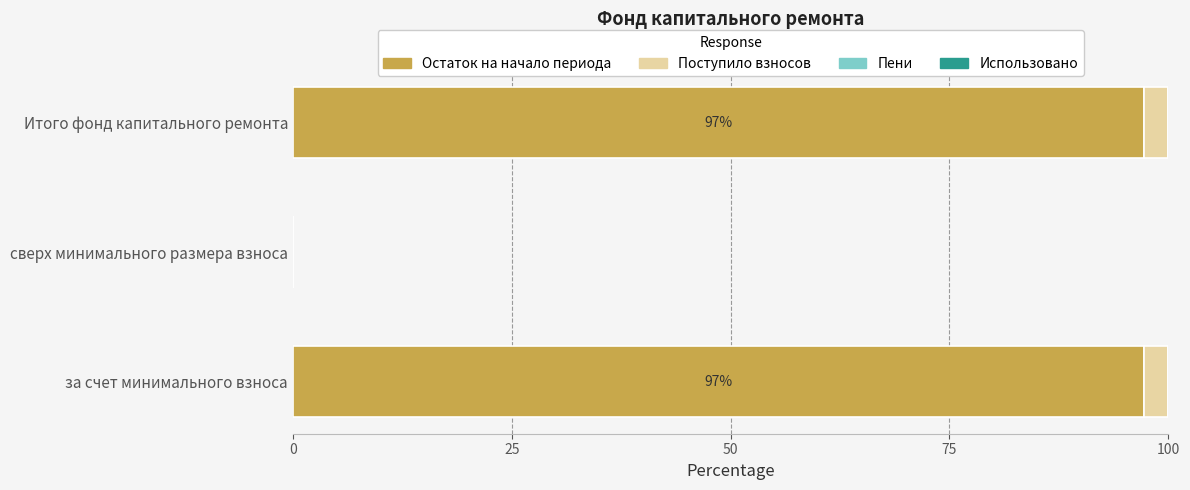

What is the total value across all series at за счет минимального взноса?

100.0